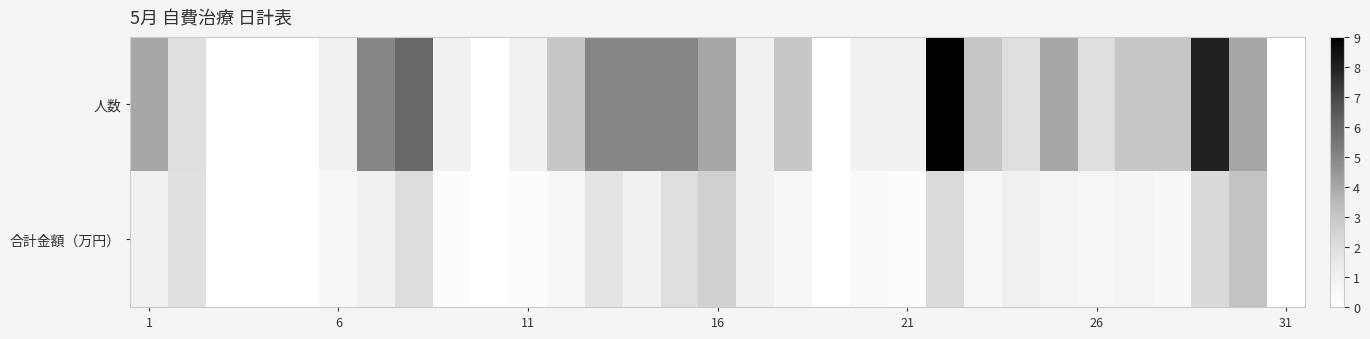

Rank the series by their average value, from highest to lowest.

人数, 合計金額（万円）